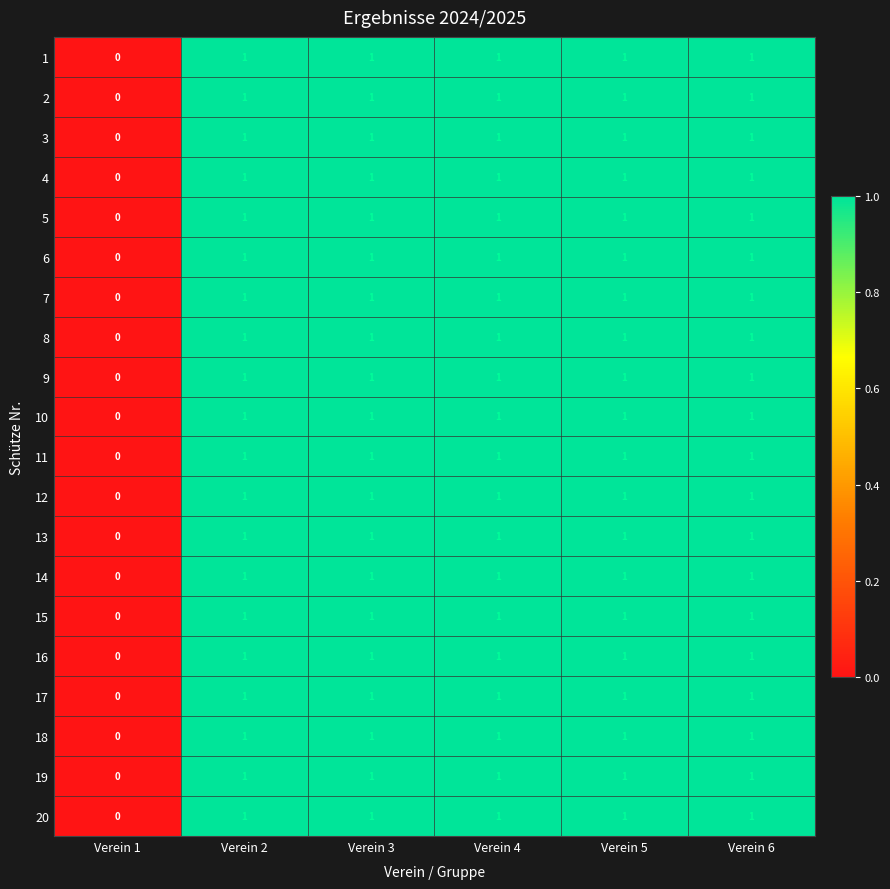

Is it true that 4 equals 1 at Verein 1?

False